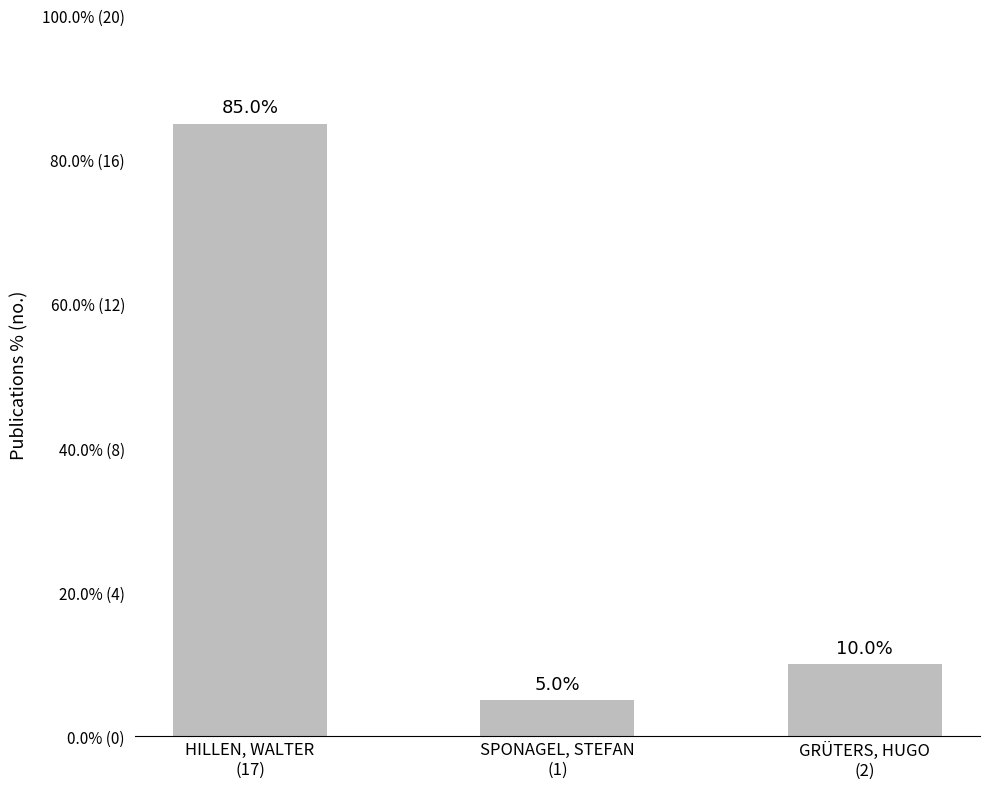

Does the chart contain any negative values?

No